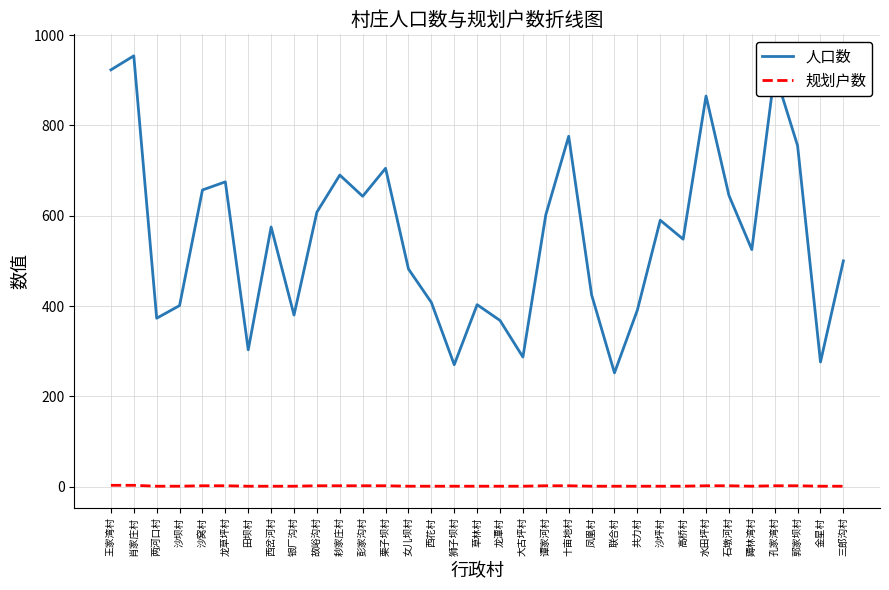

How many lines are shown in the chart?

2